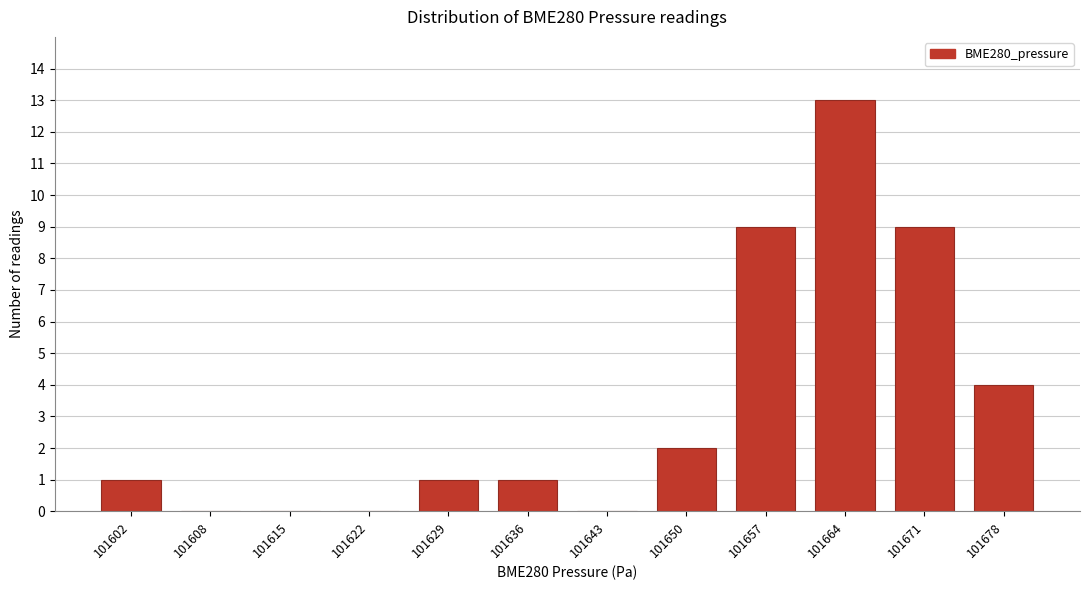

Reading left to right, what are all the values shown in this chart?

101602=1	101608=0	101615=0	101622=0	101629=1	101636=1	101643=0	101650=2	101657=9	101664=13	101671=9	101678=4